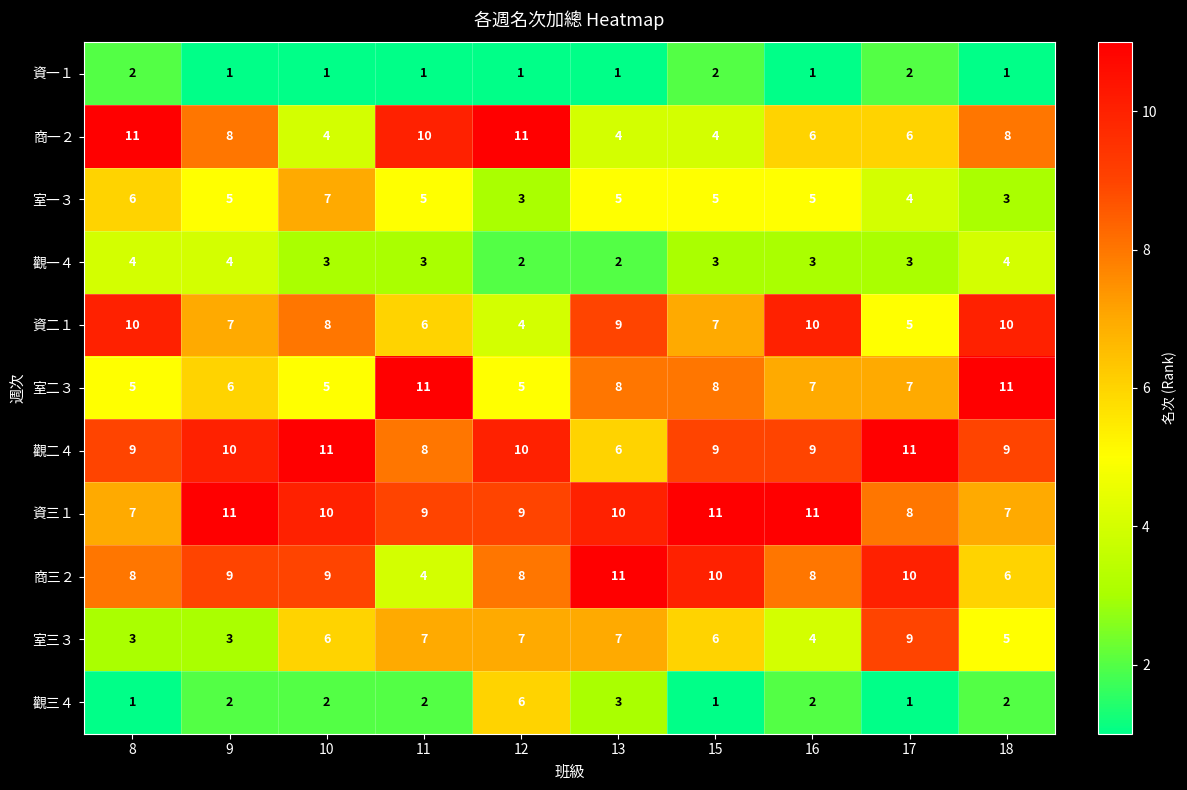

Which series has the largest total across all categories?

資三１